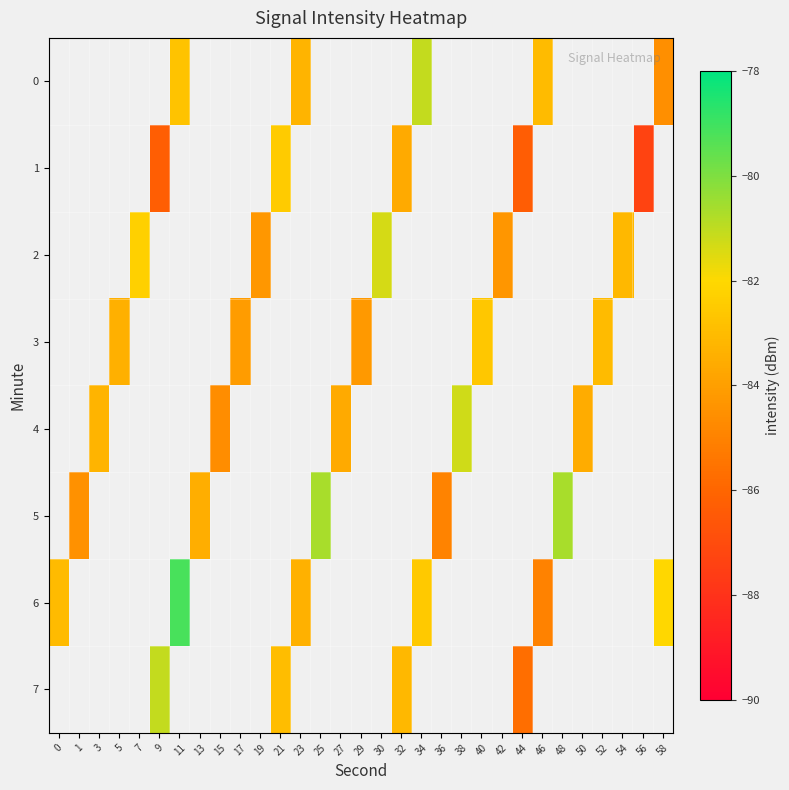

How many values in the 3 series are below -84?

2